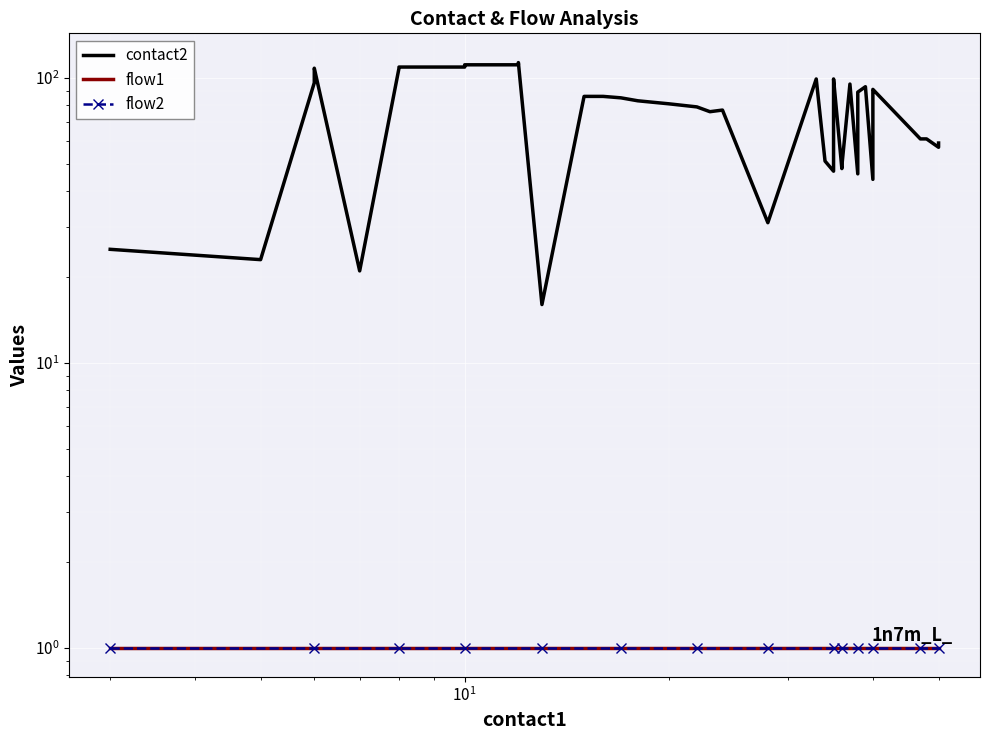

True or false: flow1 and flow2 intersect in this chart.

False